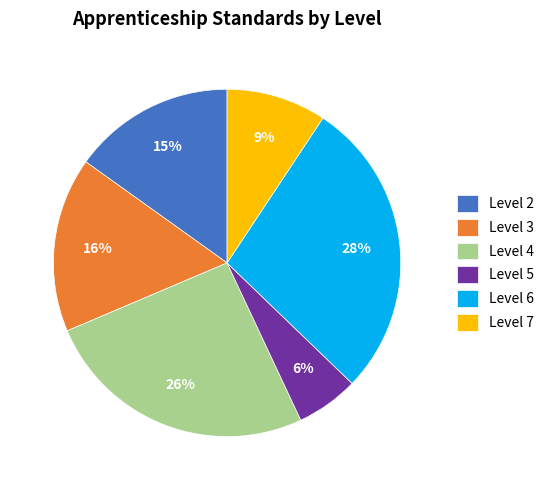

To the nearest percent, what portion does Level 5 represent?

6%